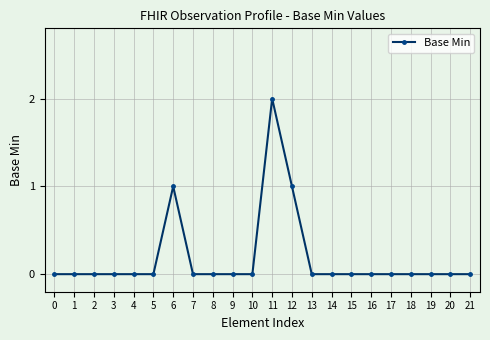

Is it true that the value at 18 is 0?

True